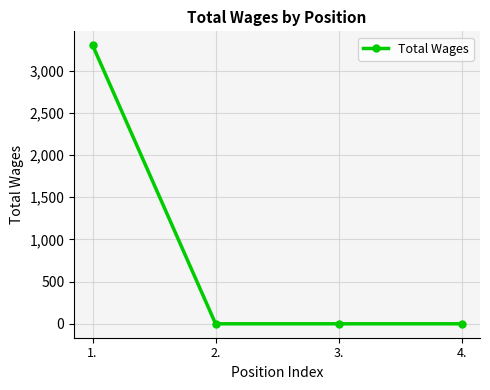

What is the greatest value displayed?

3300